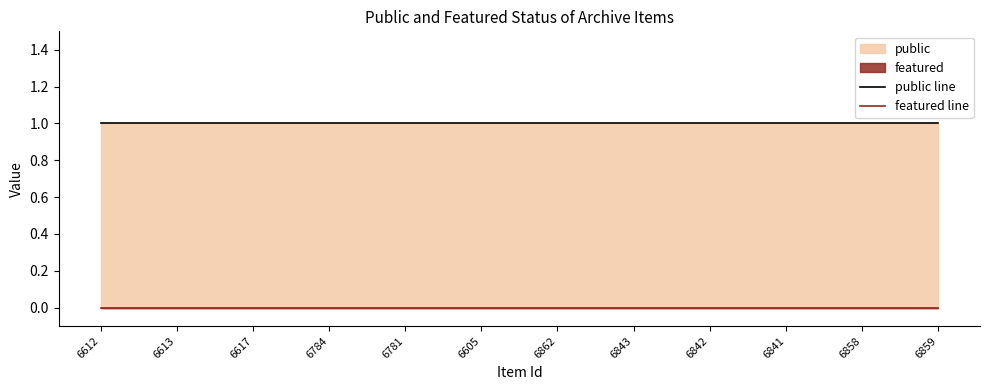

List the series in order of their overall mean, highest first.

public line, featured line